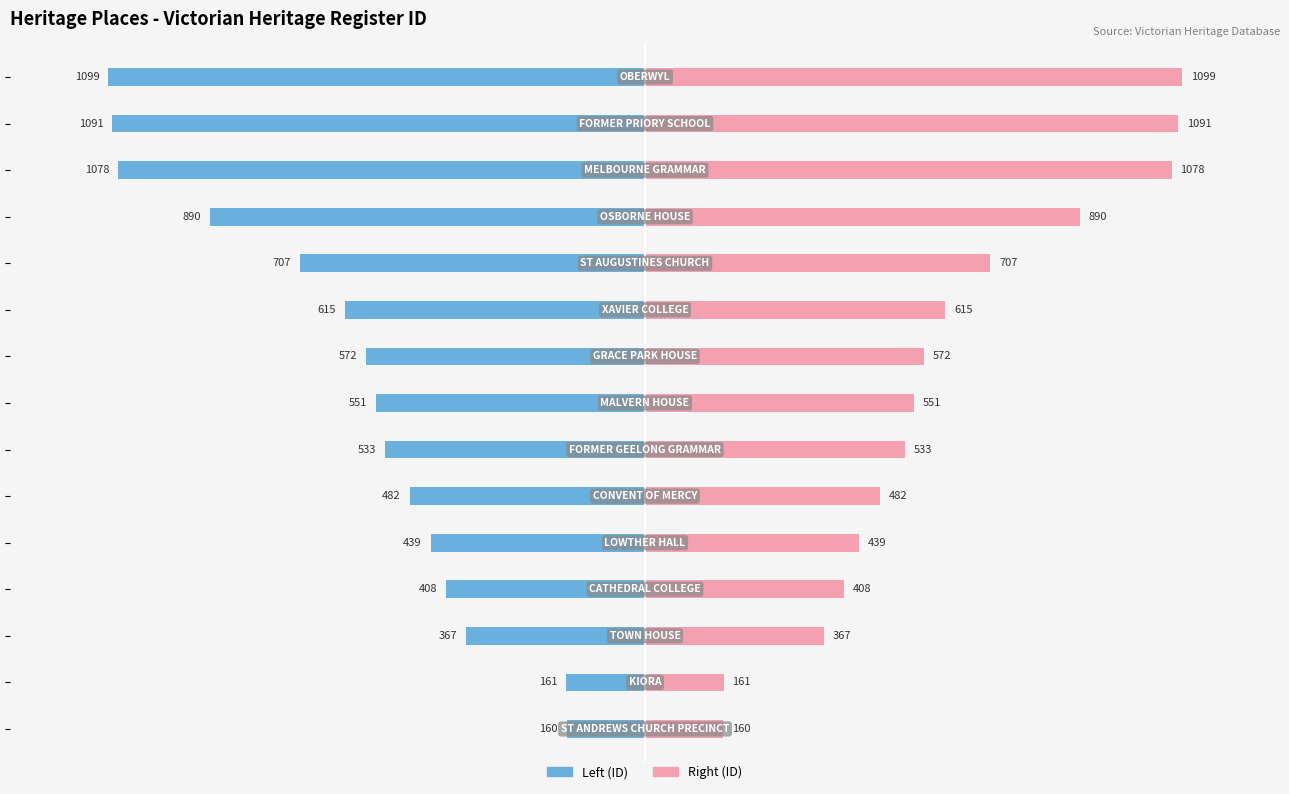

What is the difference between the maximum and minimum values in the Left (ID) series?

939